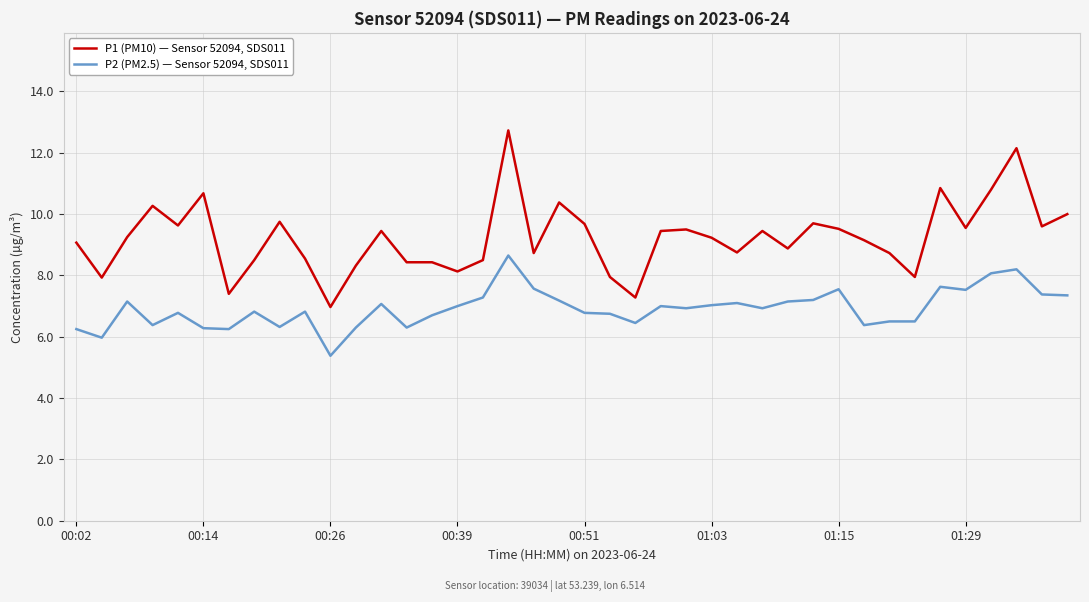

What is the lowest value of the P2 (PM2.5) — Sensor 52094, SDS011 series?

5.4